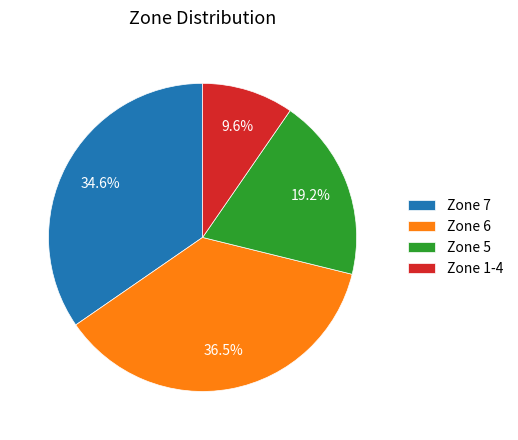

Which slice is the largest?

Zone 6